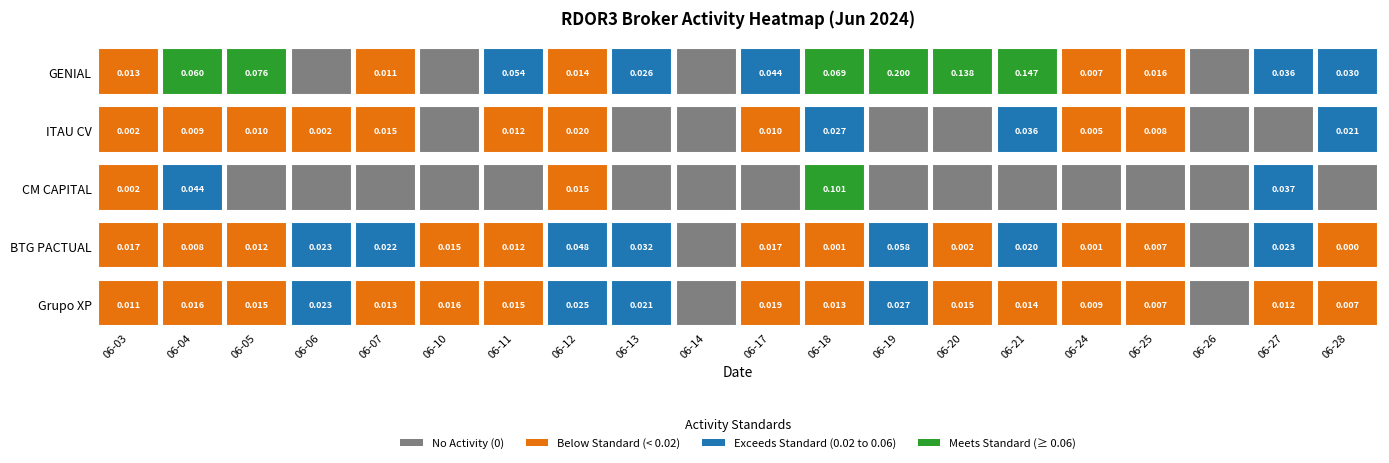

Between 2024-06-20 and 2024-06-14, which is larger?

2024-06-20